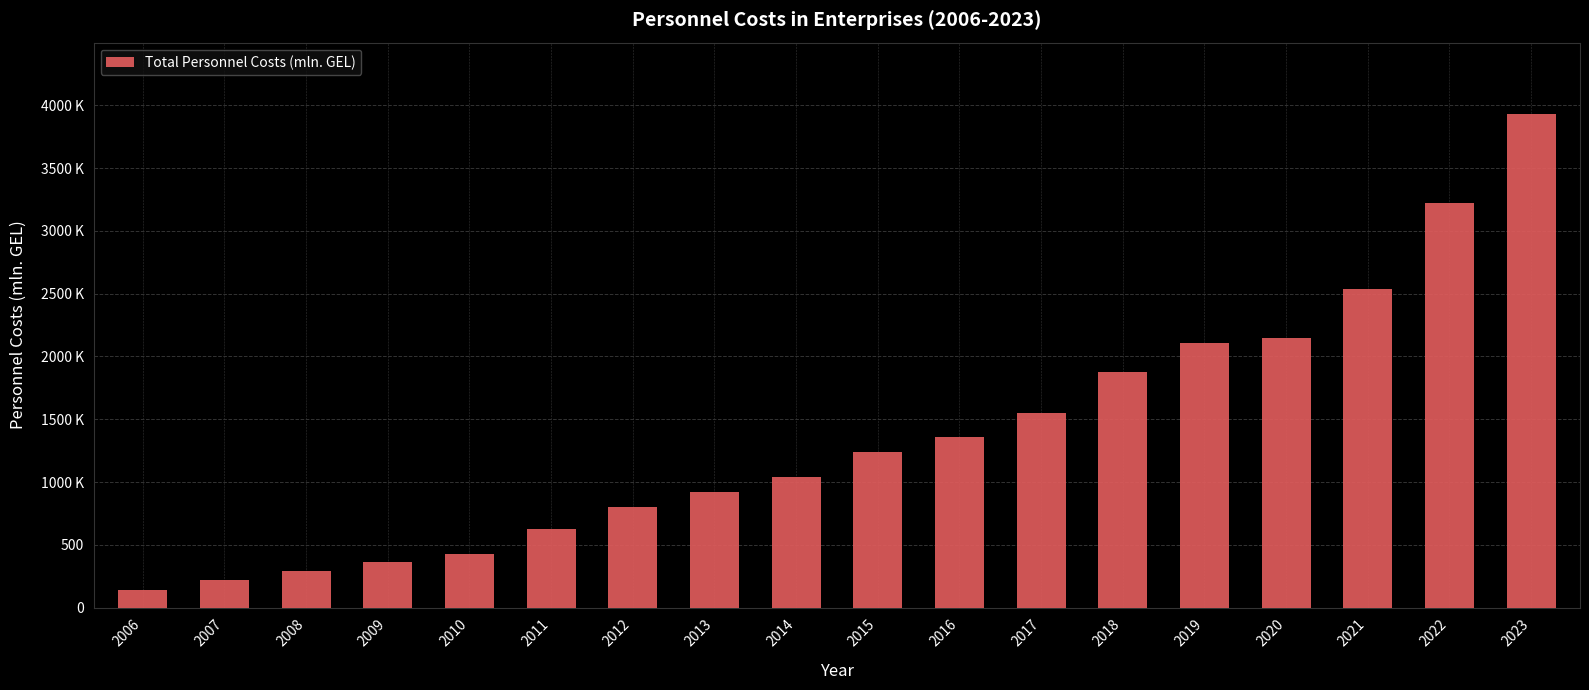

Rank the categories by value from highest to lowest.

2023, 2022, 2021, 2020, 2019, 2018, 2017, 2016, 2015, 2014, 2013, 2012, 2011, 2010, 2009, 2008, 2007, 2006